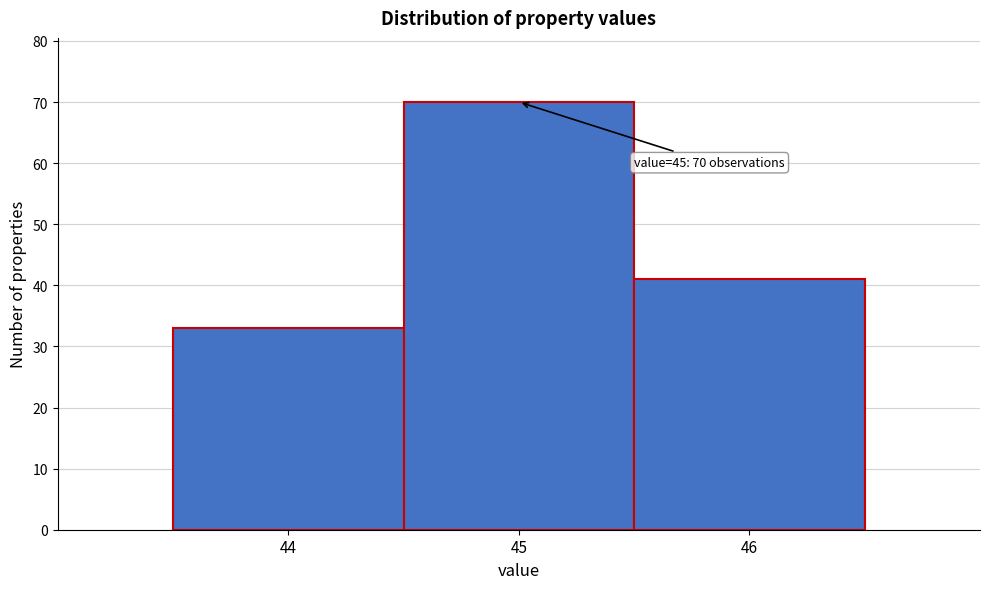

Which range on the x-axis has the tallest bar?

44.5 to 45.5